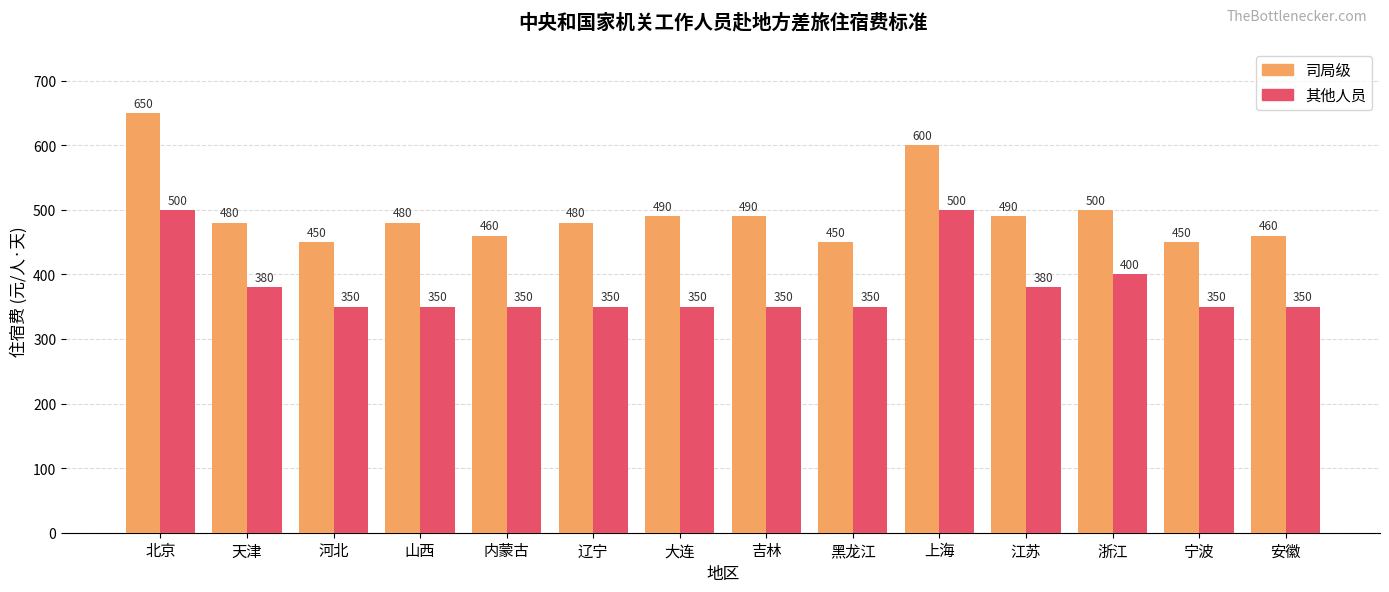

What is the sum of all 其他人员 values?

5310